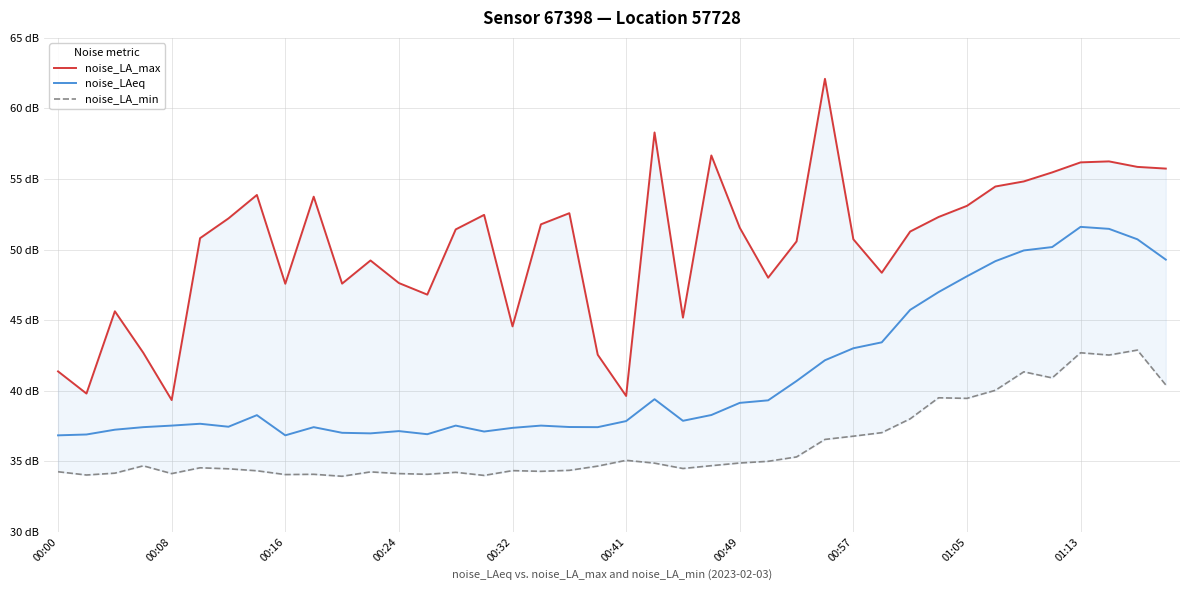

Between 39 and 30, which is larger?

39